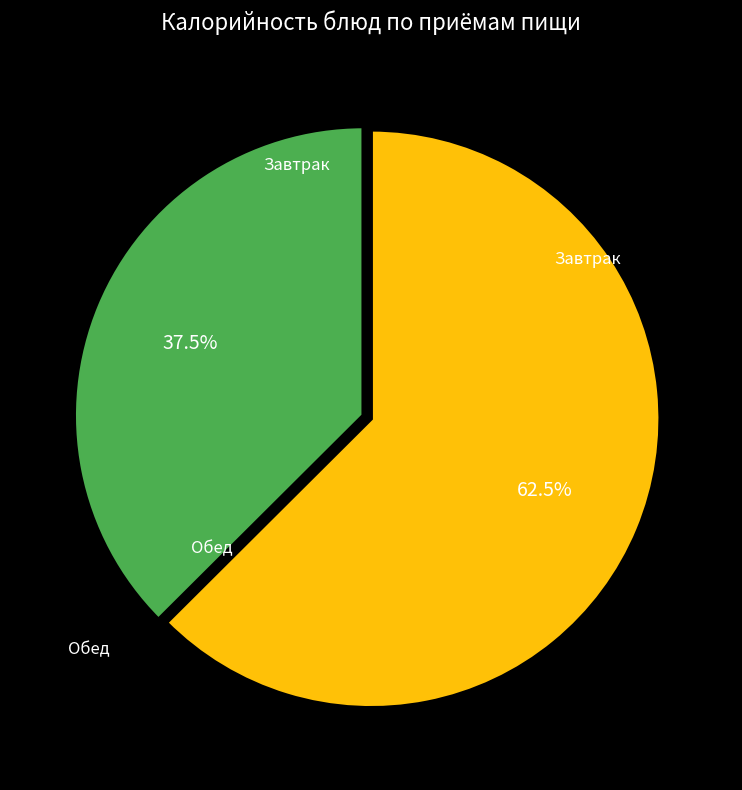

Is there a majority slice in this chart?

Yes